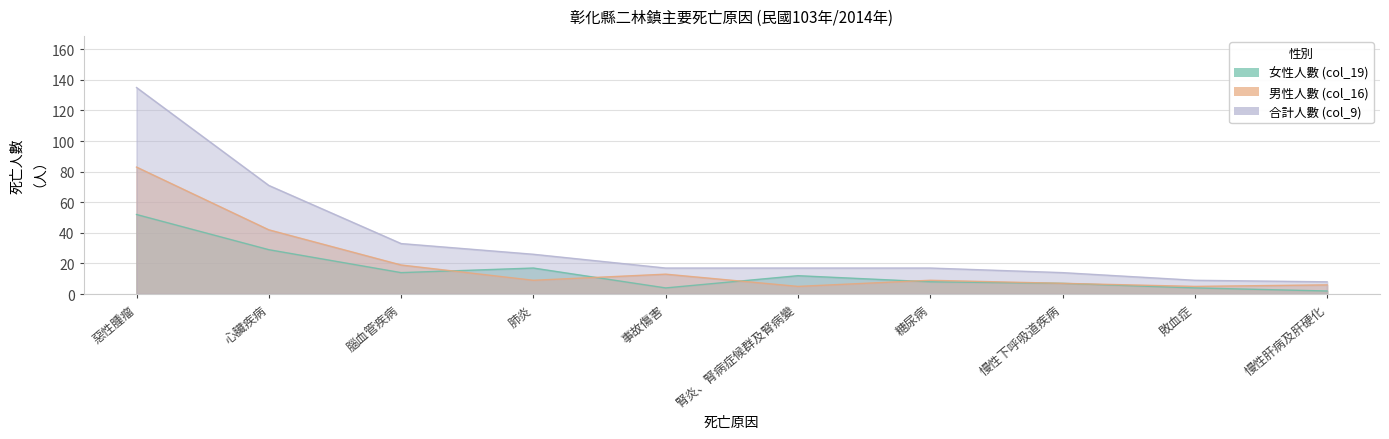

At which category is the sum across all series the highest?

惡性腫瘤